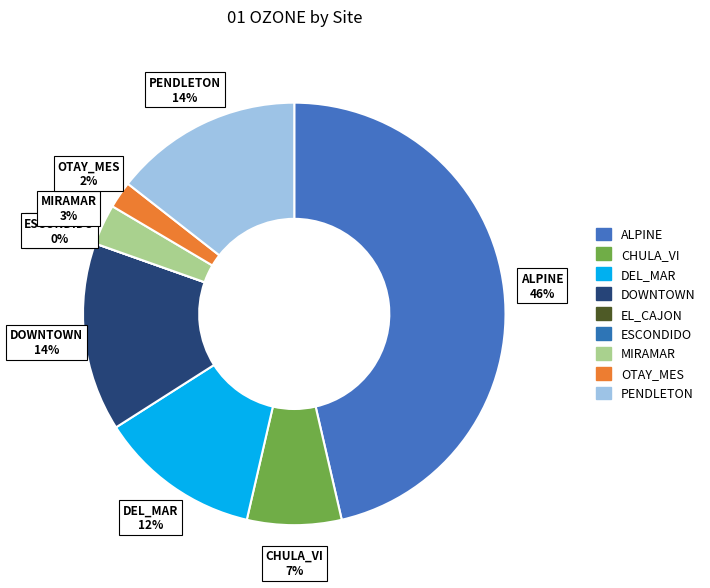

Is it true that PENDLETON is 26% of the pie?

False